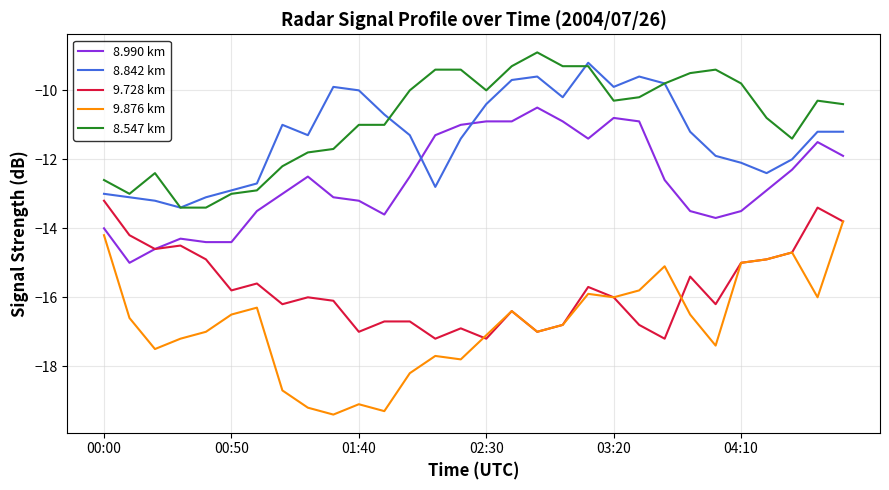

Does the chart display data point markers on the line(s)?

No